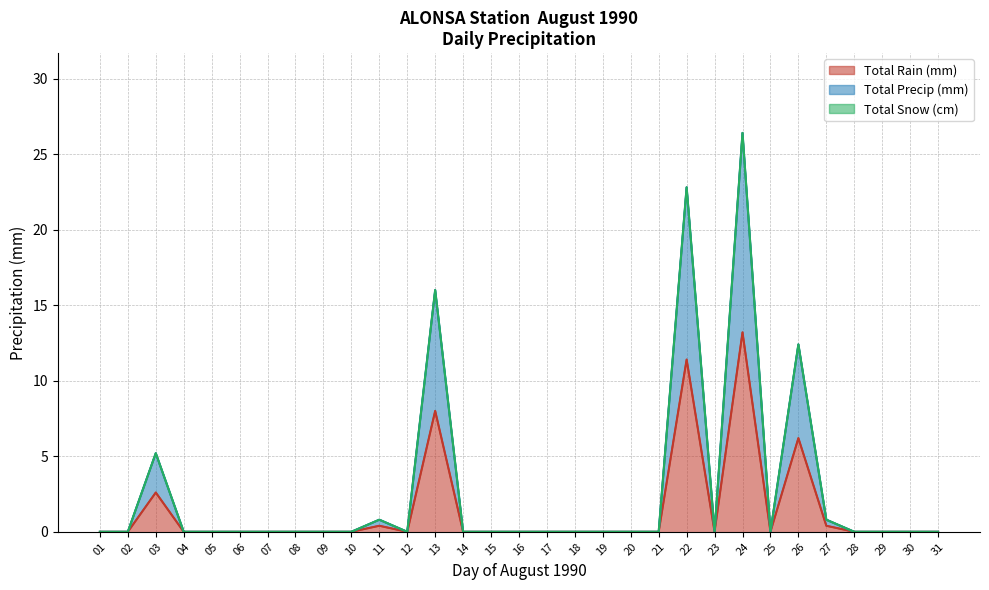

The Total Rain (mm) series shows 0.0 at 21. True or false?

True